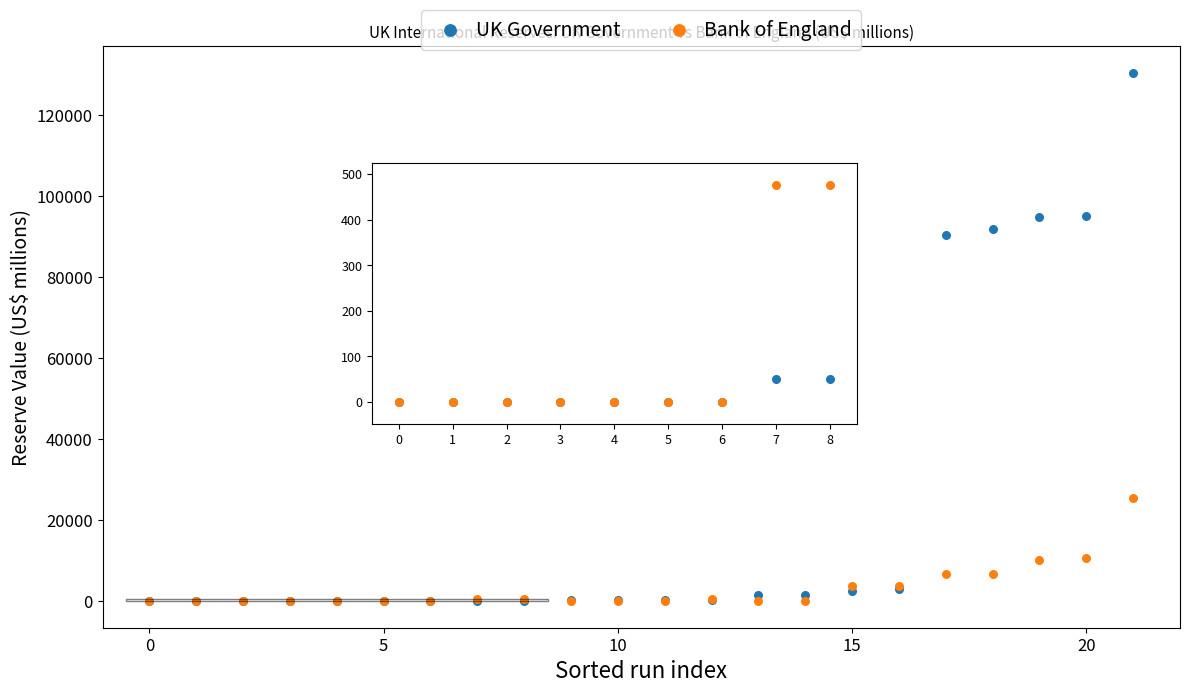

Across all series, what Y value is closest to 65243?

90327.8